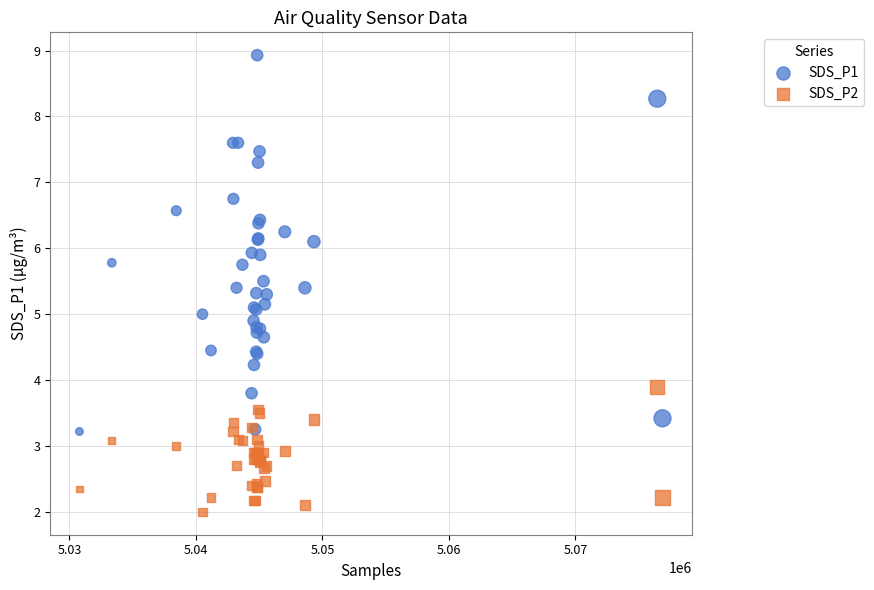

Which series has the widest spread of Y values?

SDS_P1